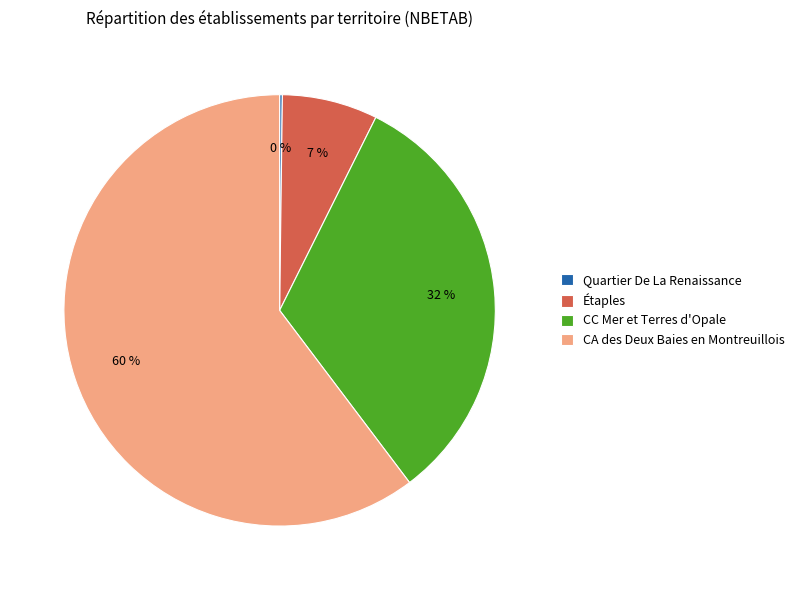

What percentage is the CC Mer et Terres d'Opale slice, to the nearest percent?

32%